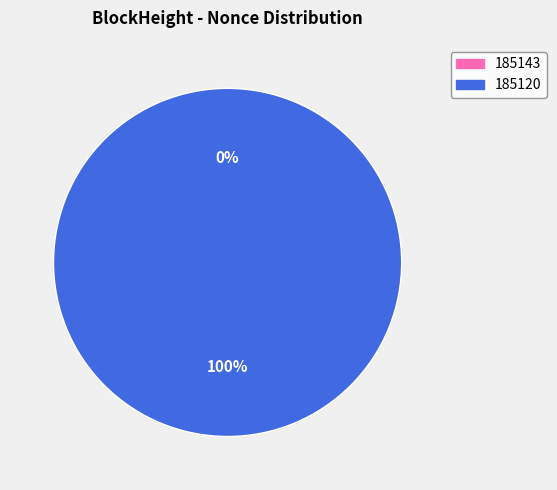

What percentage is NOT represented by 185143?

100.0%